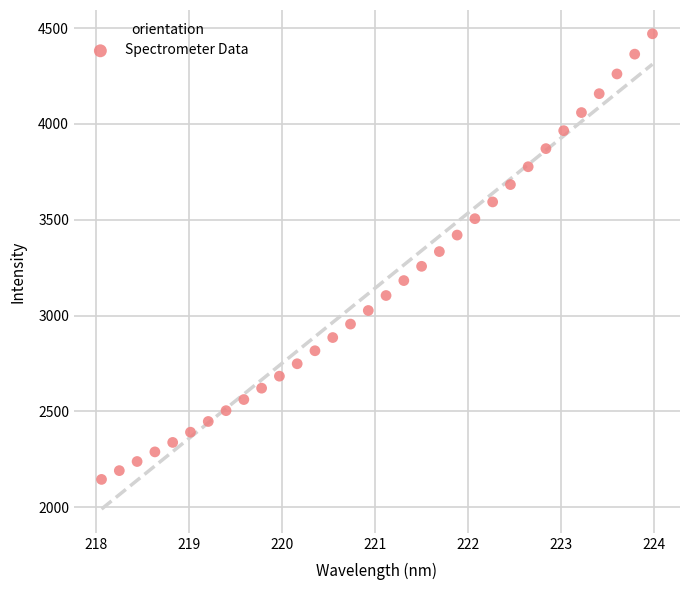

What is the range of Y values (max minus min)?

2325.2